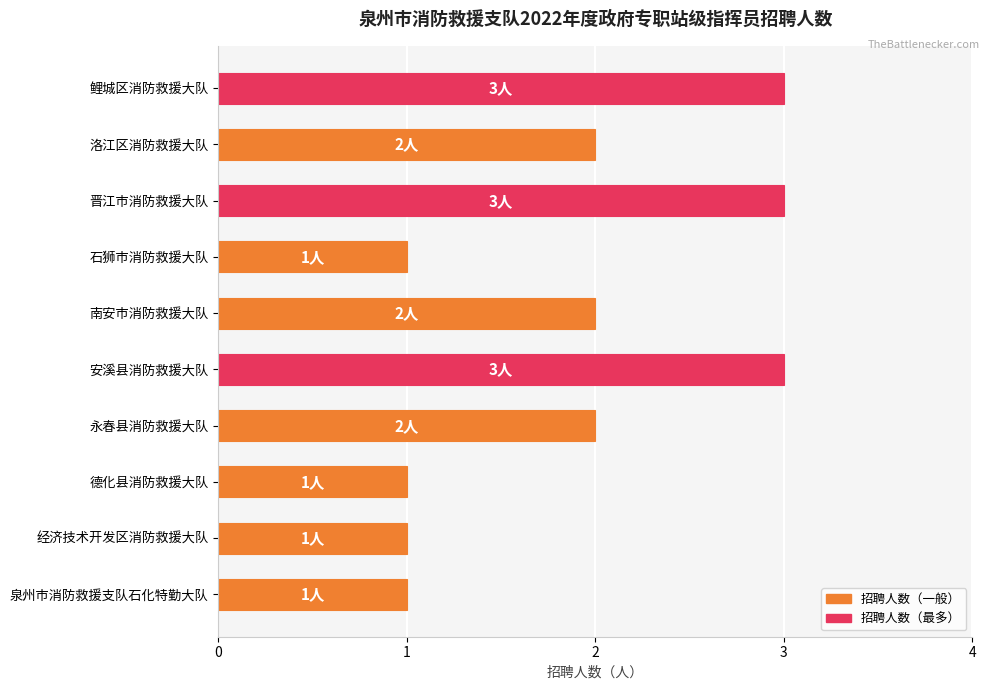

Reading top to bottom, transcribe all the data shown in this chart.

3	2	3	1	2	3	2	1	1	1